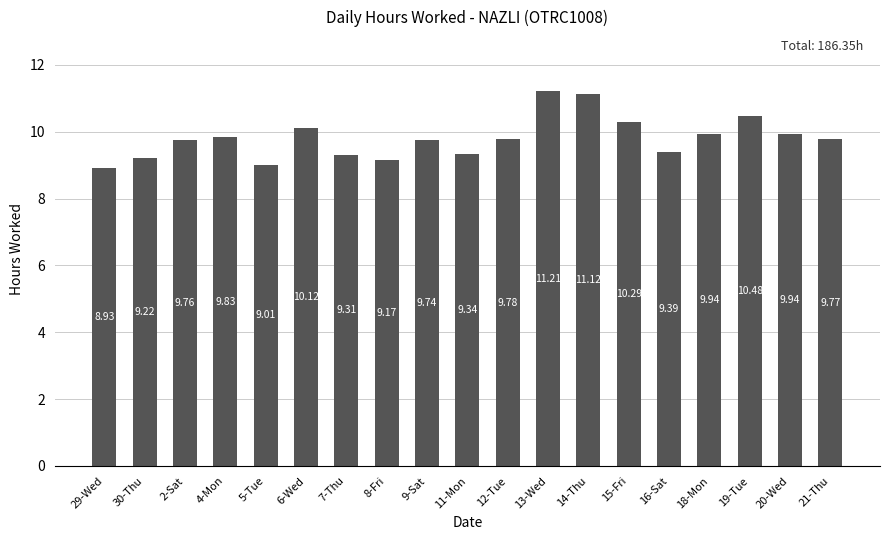

What is the difference between the maximum and minimum values?

2.3